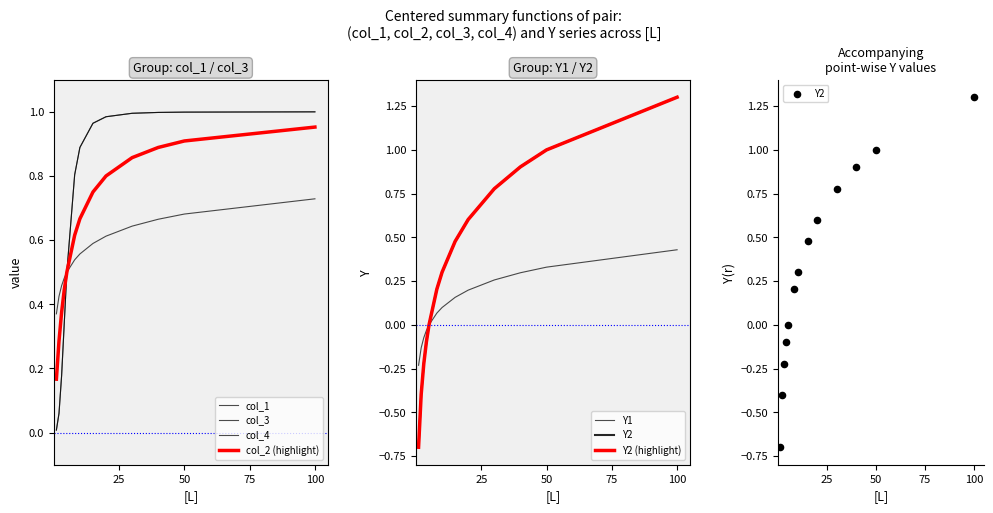

Which series has the largest Y range (max minus min)?

Y2